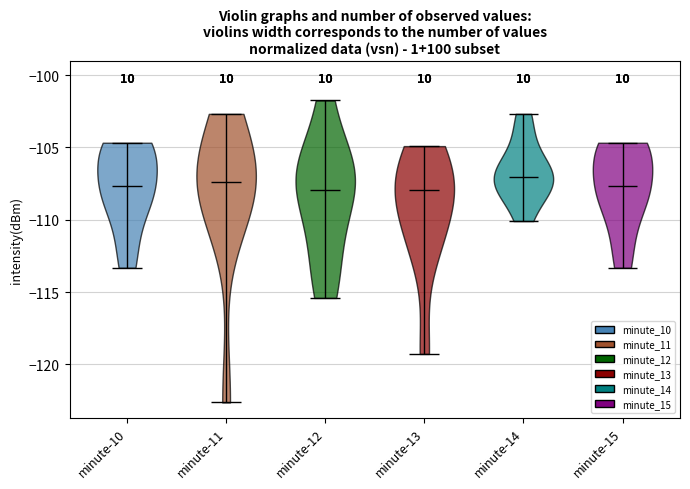

Reading left to right, read every violin against the y-axis: where its median line is, and the lowest and highest points it reaches. The values are not printed on the chart, so give them approximately, as read against the axis.

minute-10: median line -107.5, lowest point -113.5, highest point -104.5
minute-11: median line -107.5, lowest point -122.5, highest point -102.5
minute-12: median line -108.0, lowest point -115.5, highest point -102.0
minute-13: median line -108.0, lowest point -119.5, highest point -105.0
minute-14: median line -107.0, lowest point -110.0, highest point -102.5
minute-15: median line -107.5, lowest point -113.5, highest point -104.5